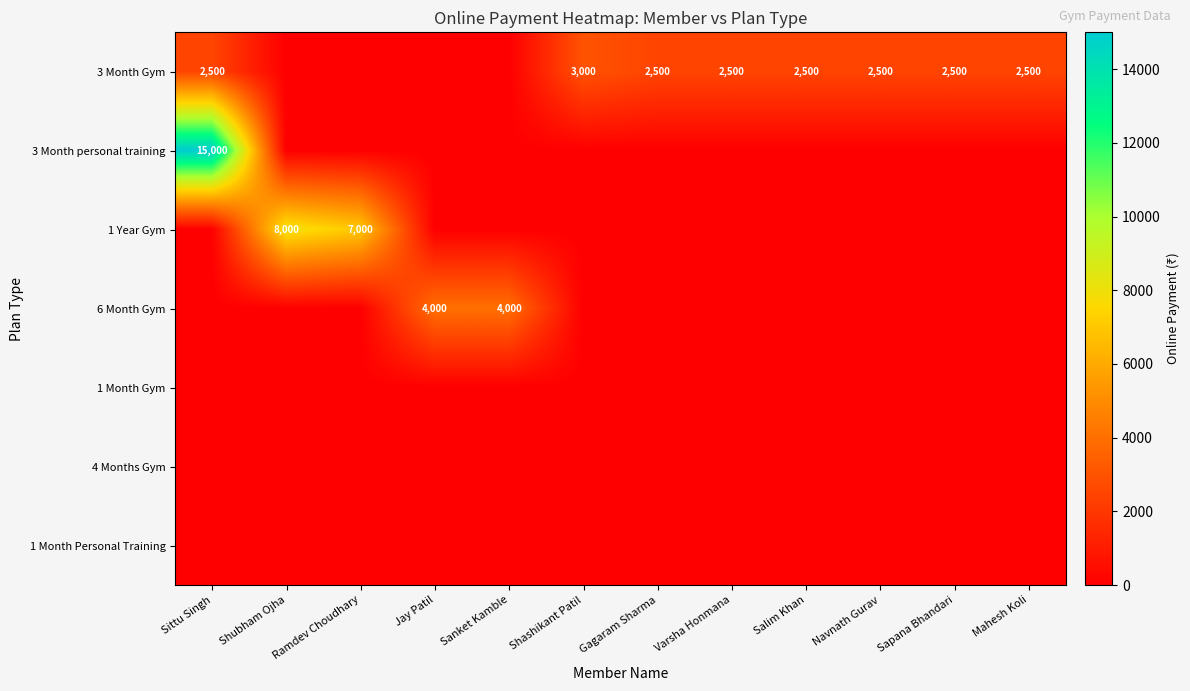

What is the difference between the maximum and second lowest values in the 3 Month Gym series?

3000